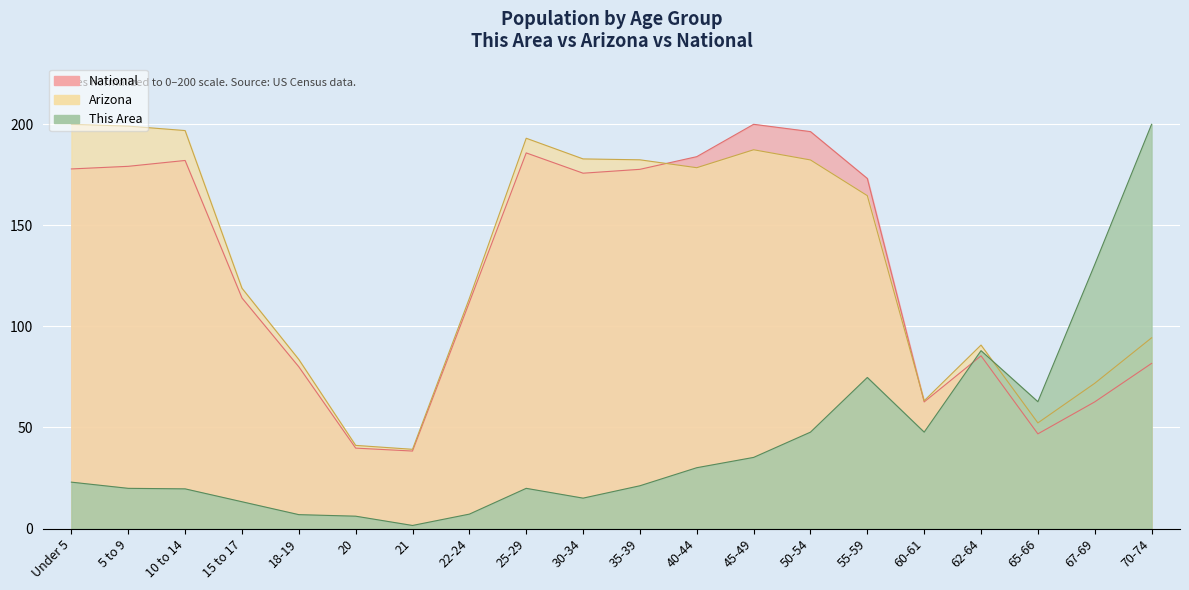

The value of National at 60-61 is 62.7. True or false?

True